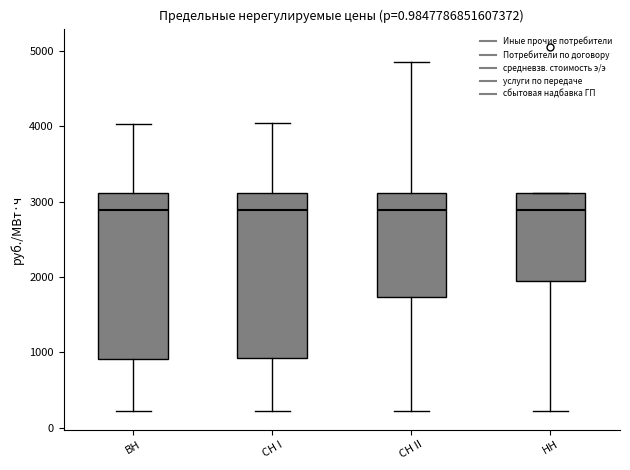

Where does the lower whisker of the box for НН end on the y-axis? The values are not printed on the chart, so give them approximately, as read against the axis.

200